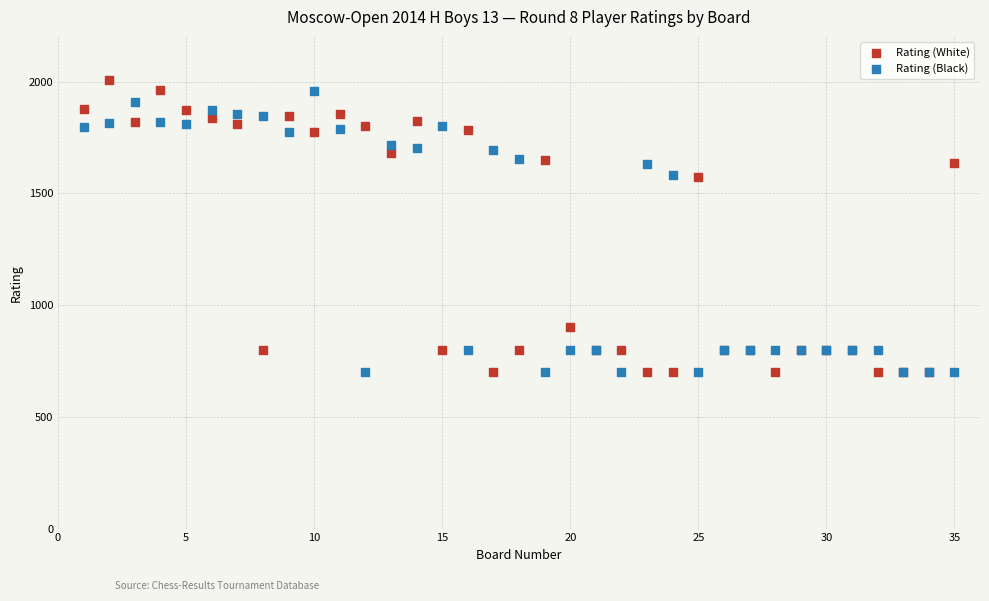

Which series reaches the maximum Y coordinate?

Rating (White)